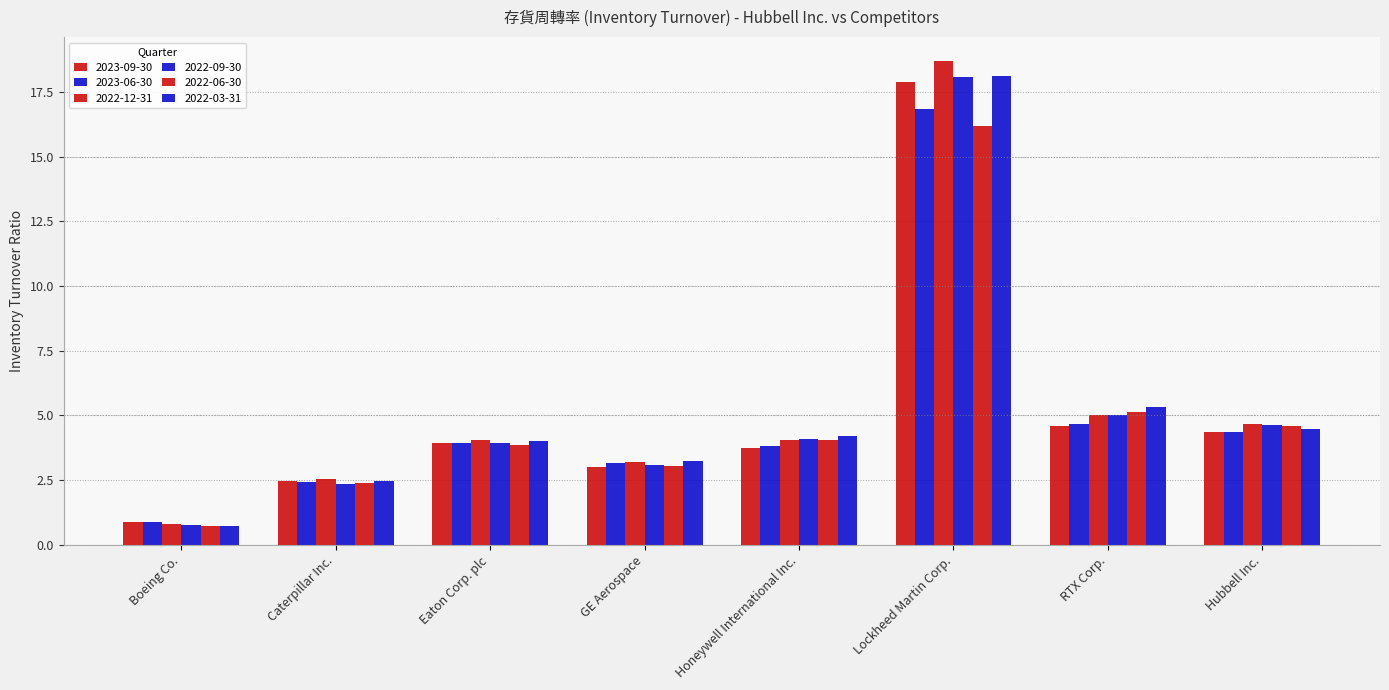

What is the difference between the 2022-06-30 values at Caterpillar Inc. and RTX Corp.?

2.7